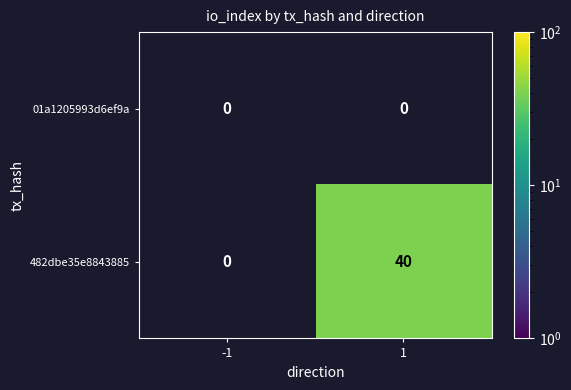

True or false: 01a1205993d6ef9a has a value of 0 at -1.

True